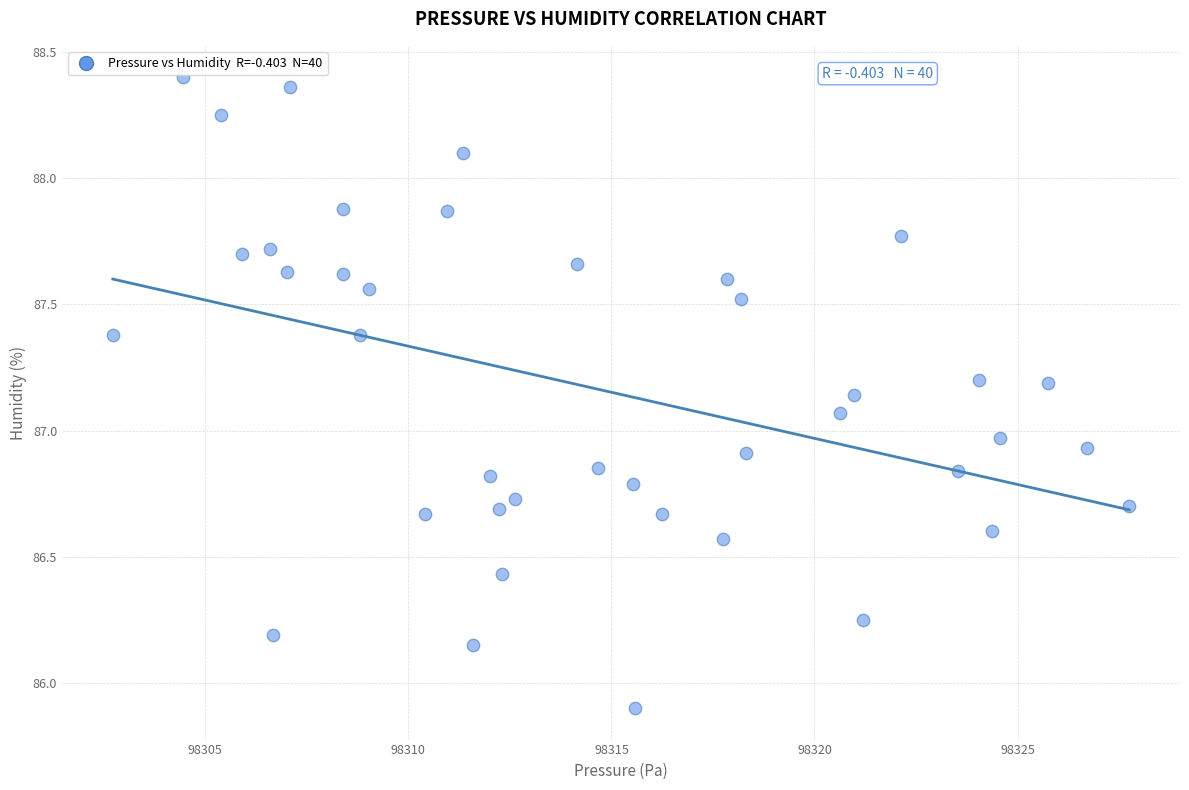

What is the range of X values (max minus min)?

25.0